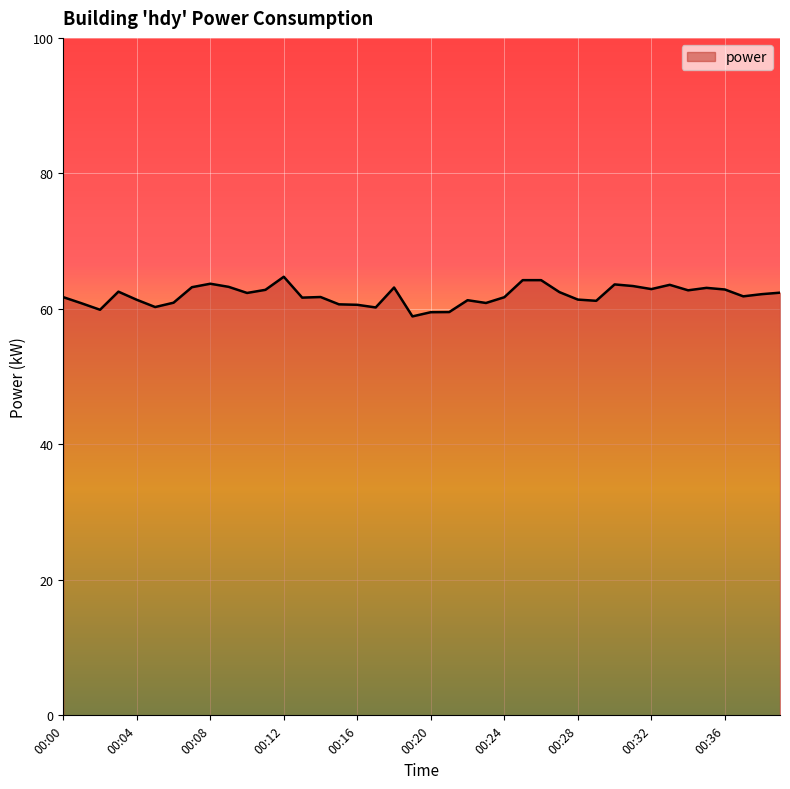

What is the minimum value shown in the chart?

58.9